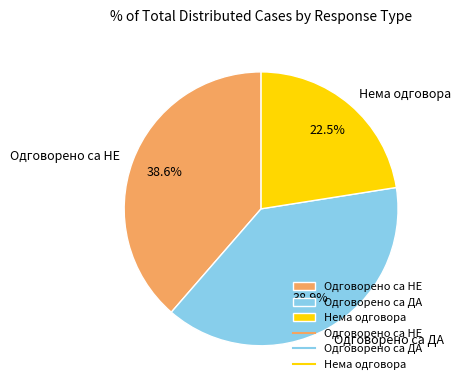

What is the smallest slice in the pie chart?

Нема одговора